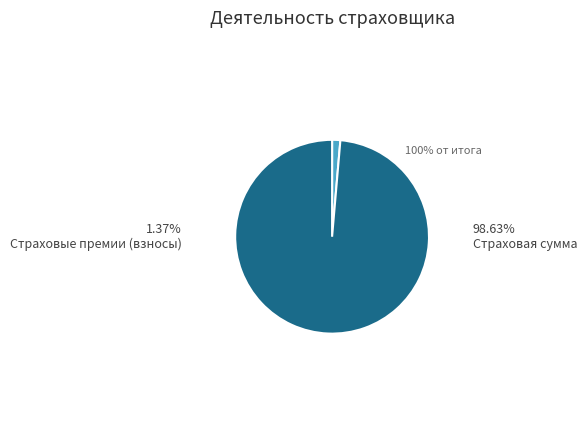

What is the majority slice?

Страховая сумма